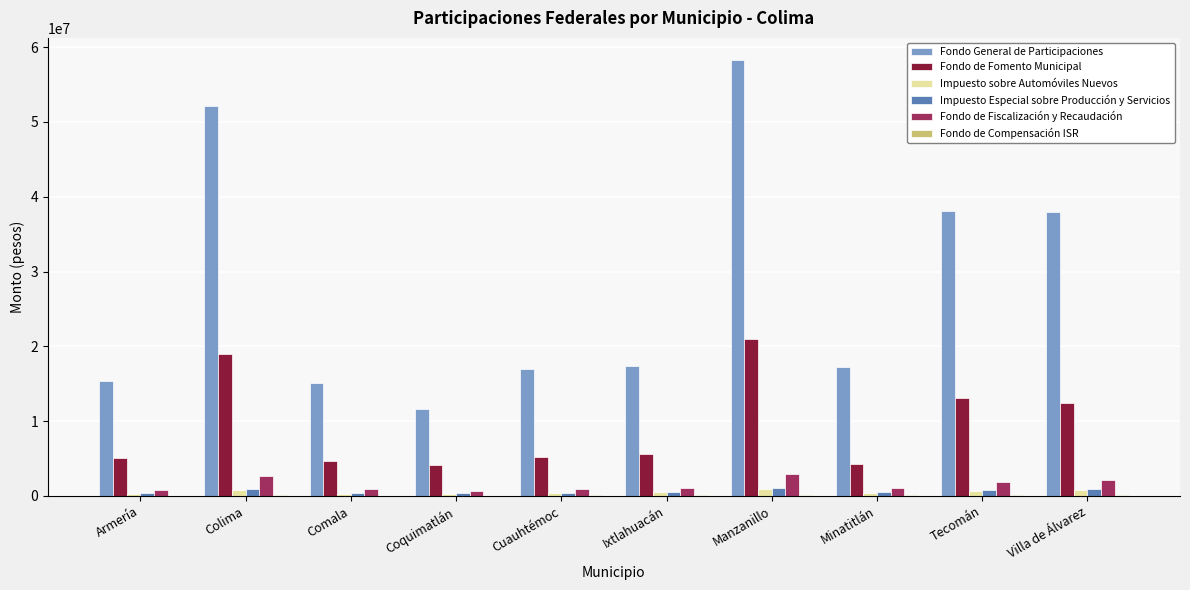

At which category does the chart reach its peak across all series?

Manzanillo